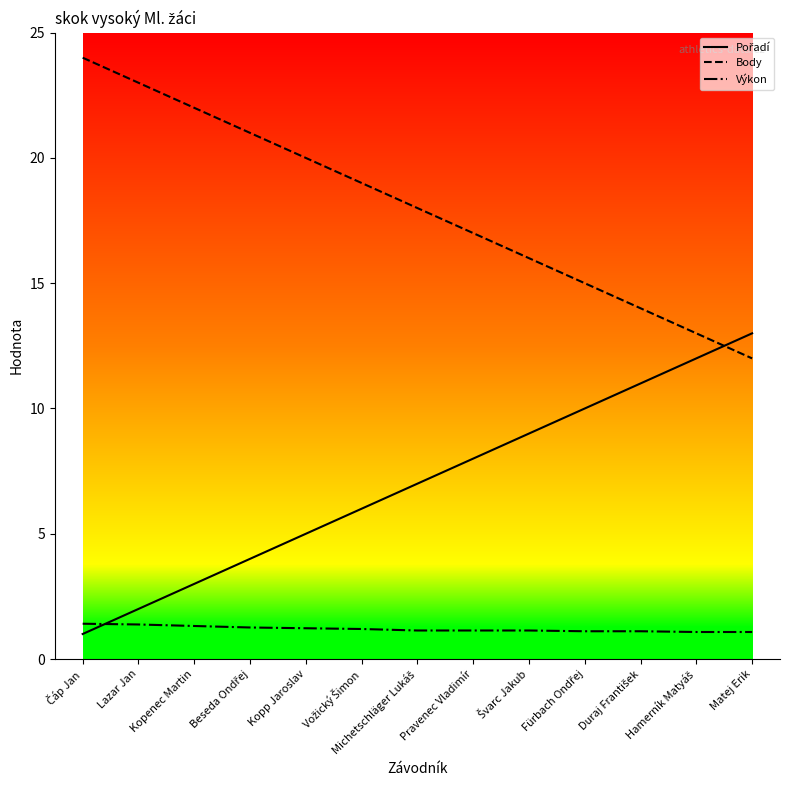

What position from the right is Kopp Jaroslav?

9